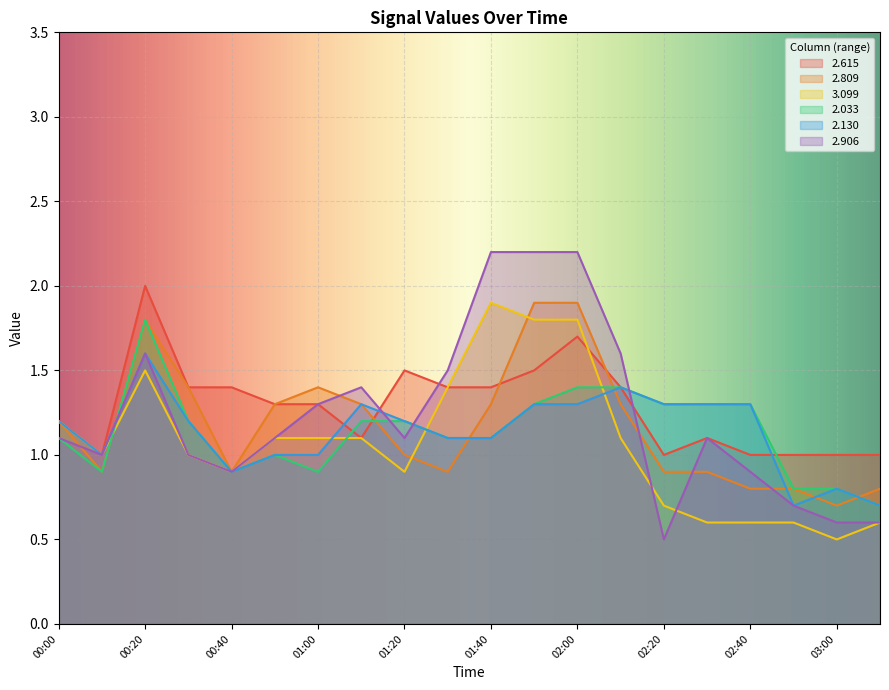

How many lines are shown in the chart?

6